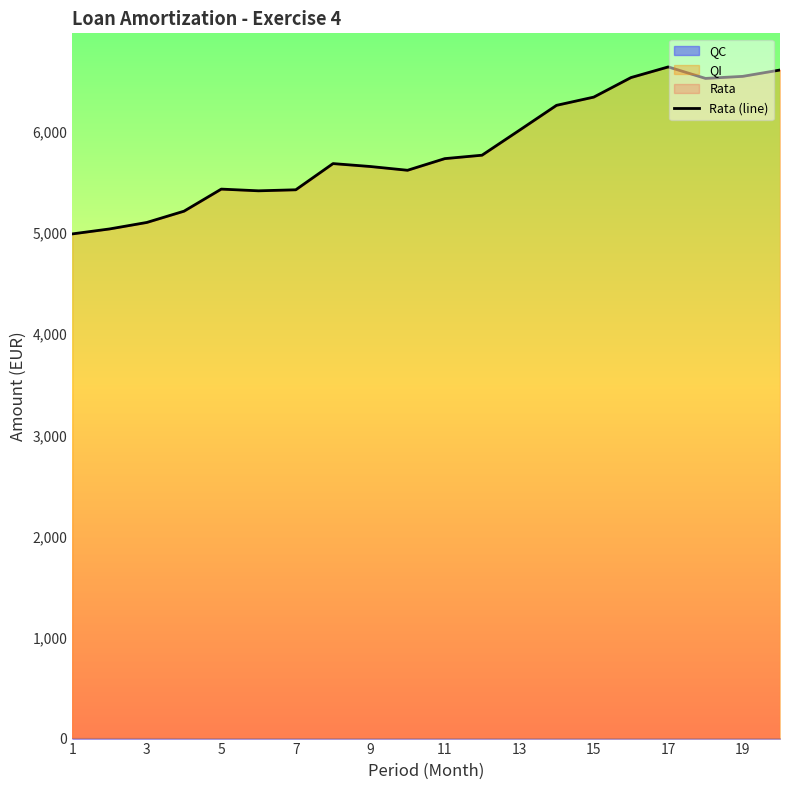

Which category has the highest value in the QI series?

17